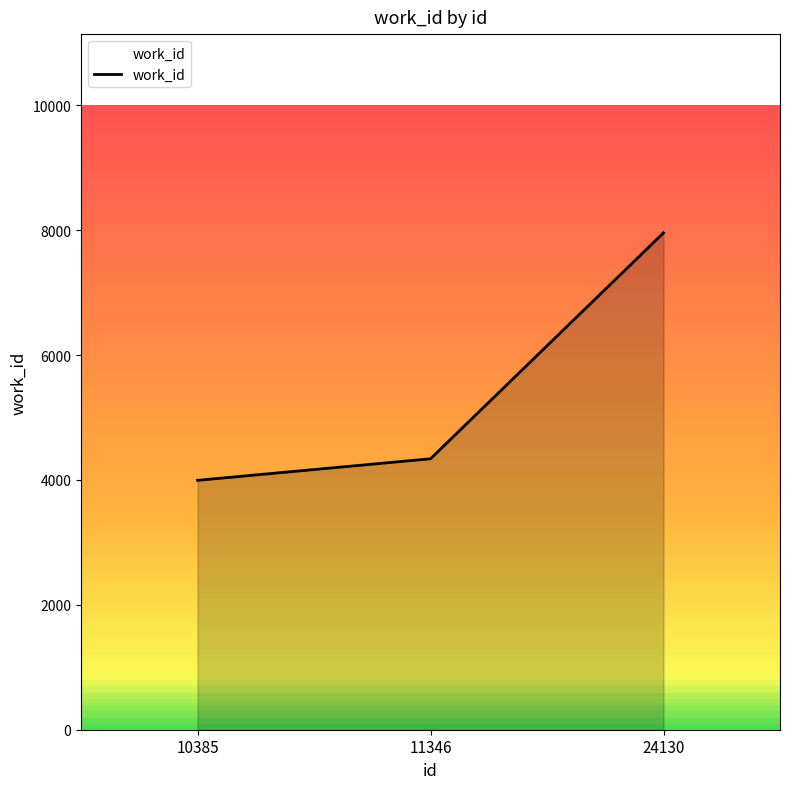

How many data points are less than 4339?

1